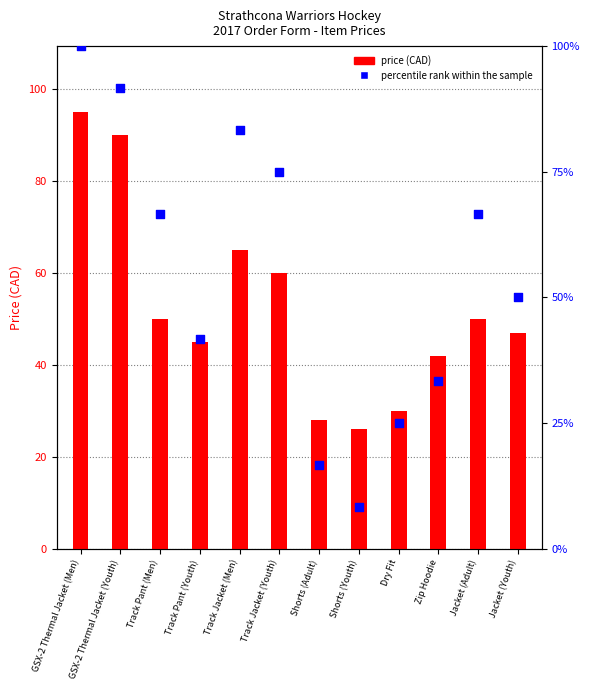

What are all the series names shown in the legend?

price, percentile rank within the sample